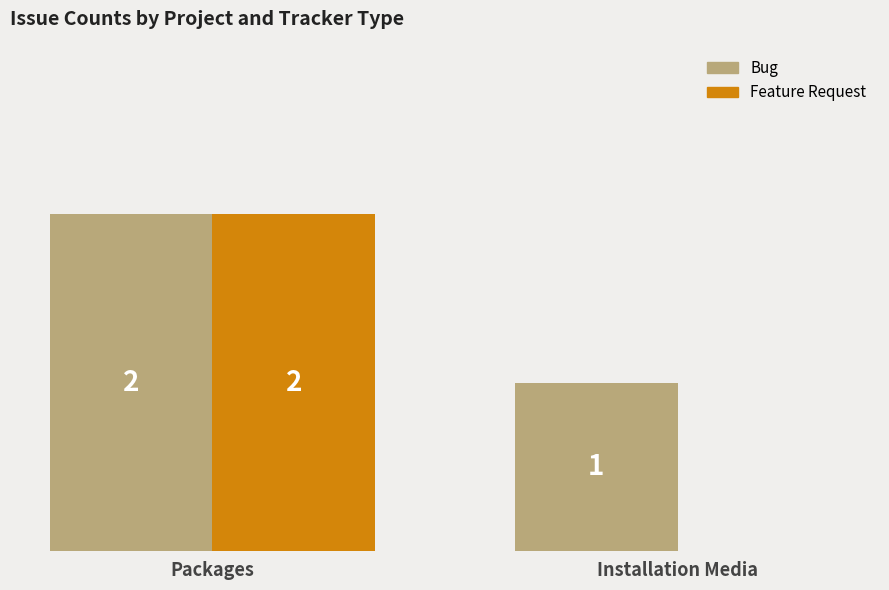

Does the chart contain stacked bars?

No